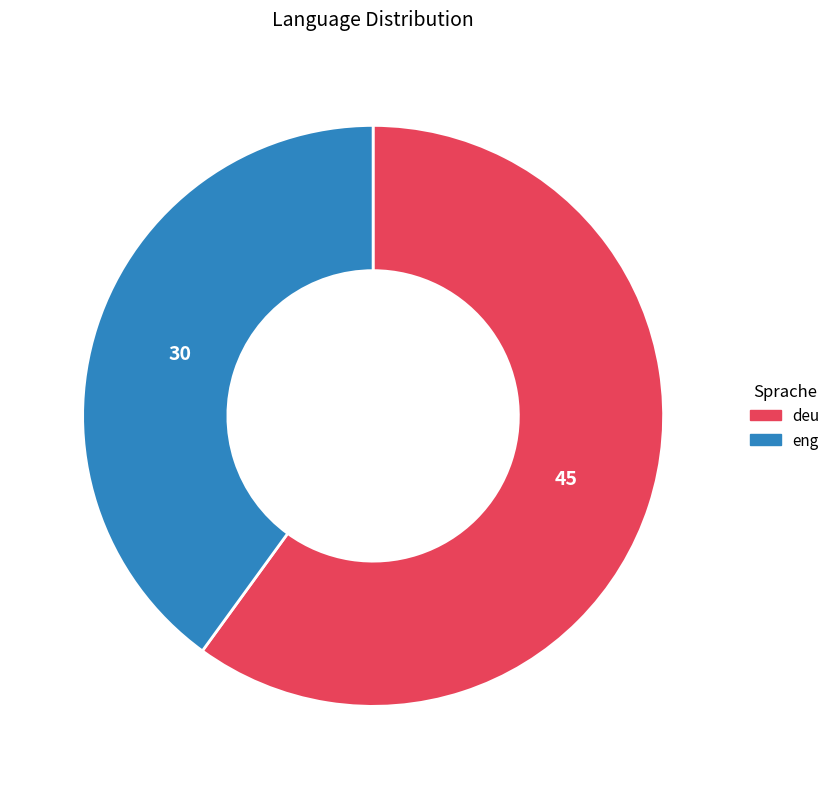

Count the number of slices in the pie.

2